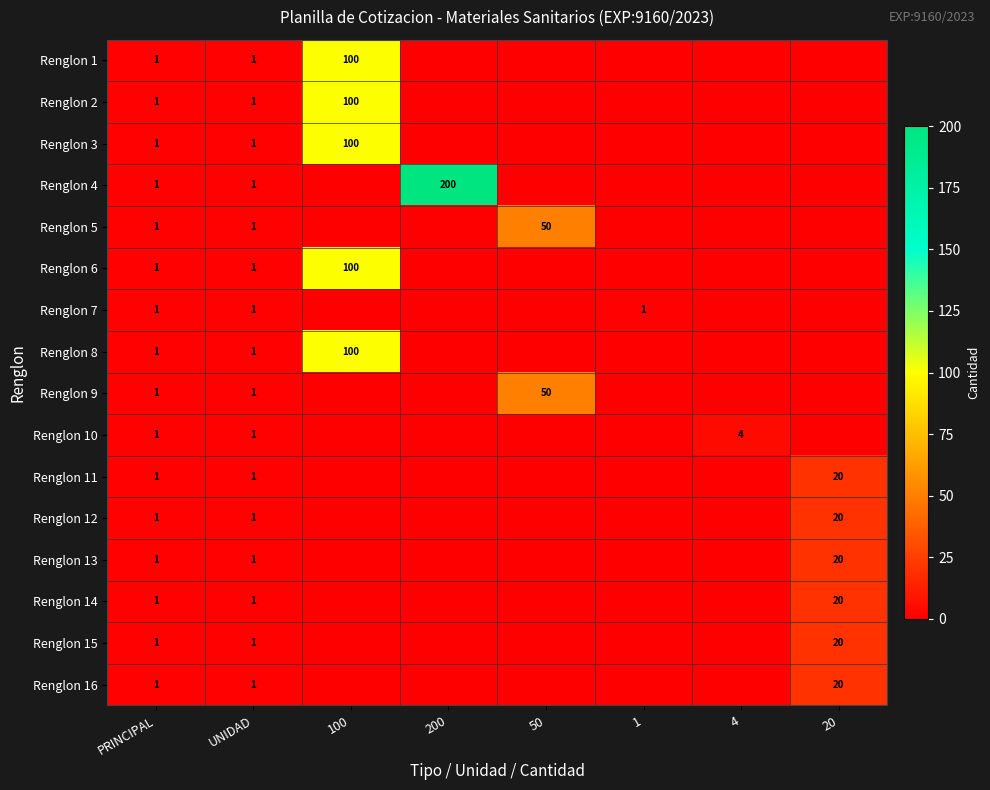

At how many categories does at least one series exceed 127?

1